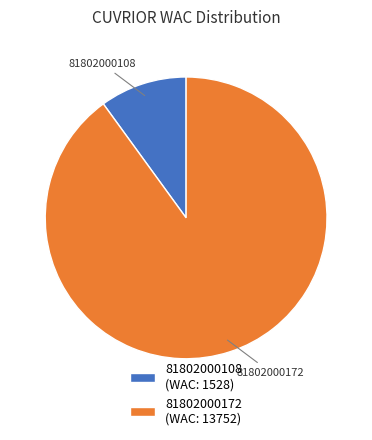

Is 81802000172 the majority of the pie?

Yes